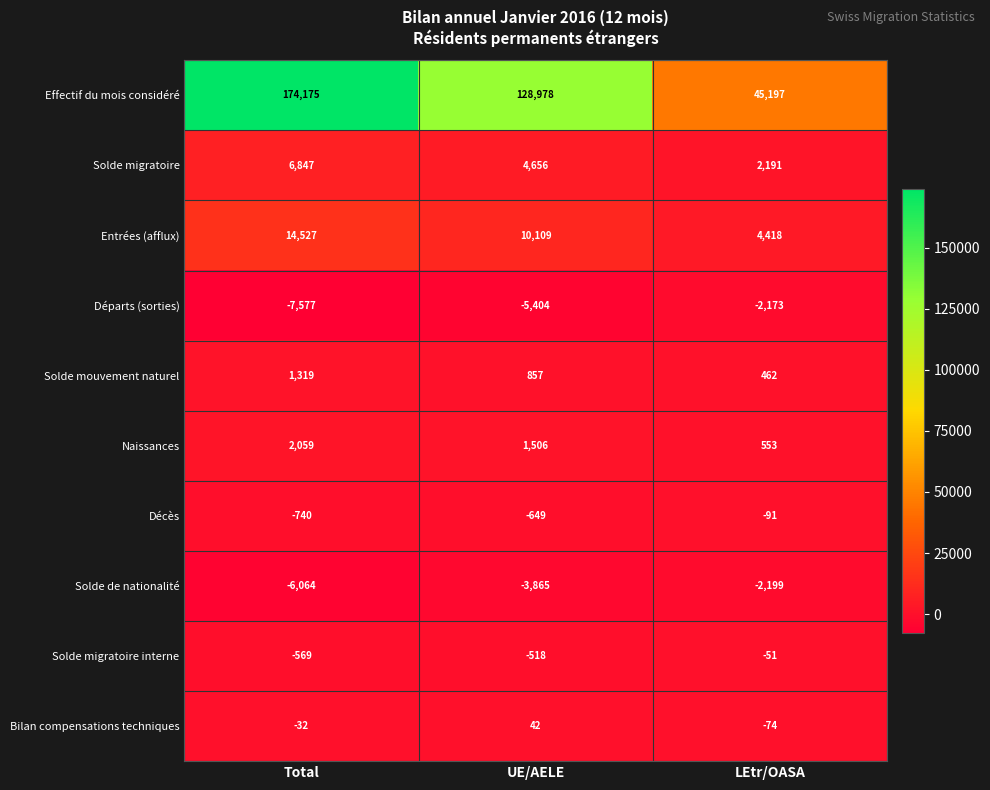

Which category has the highest value across all series?

Total